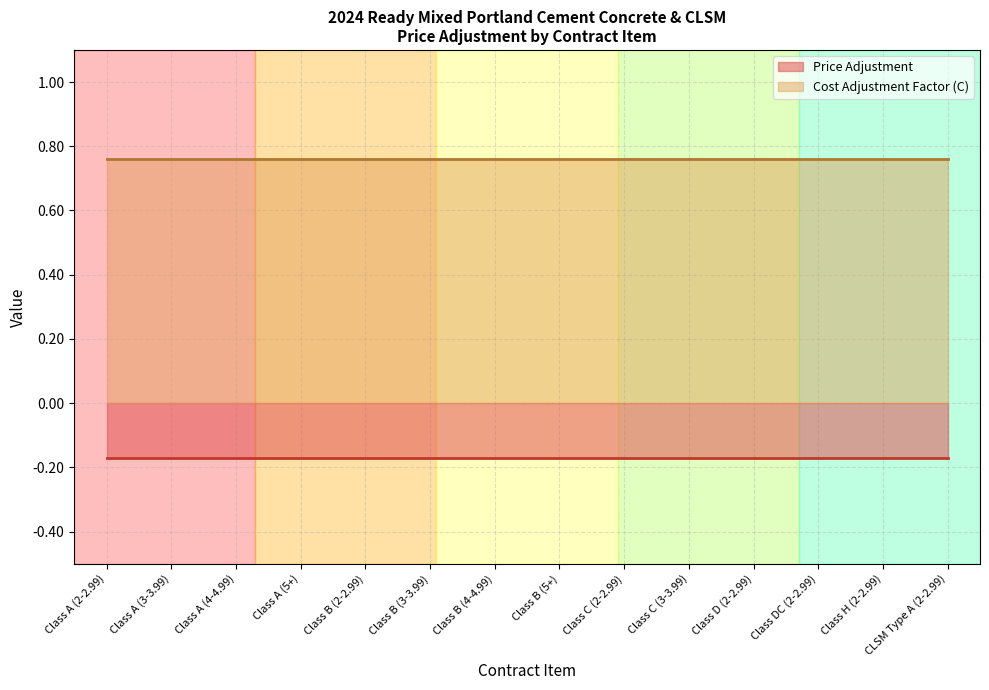

Which has a higher value, Class B (4-4.99) or Class A (3-3.99)?

Class B (4-4.99)